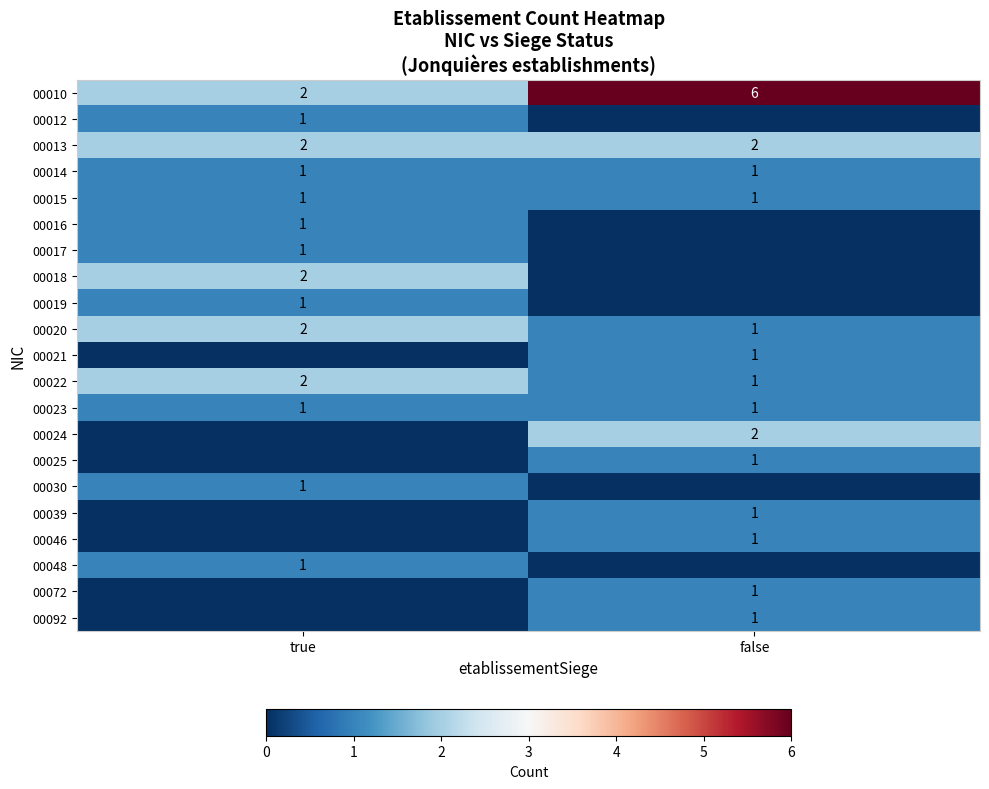

At how many categories does at least one series exceed 2?

1